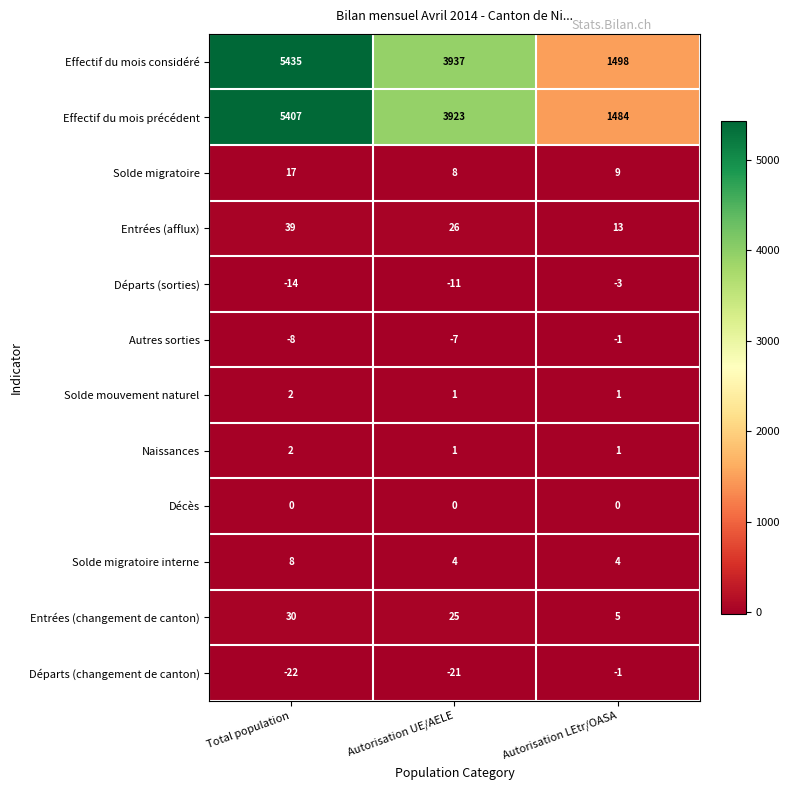

Is the value of Décès at Autorisation UE/AELE greater than the value of Entrées (changement de canton) at Total population?

No